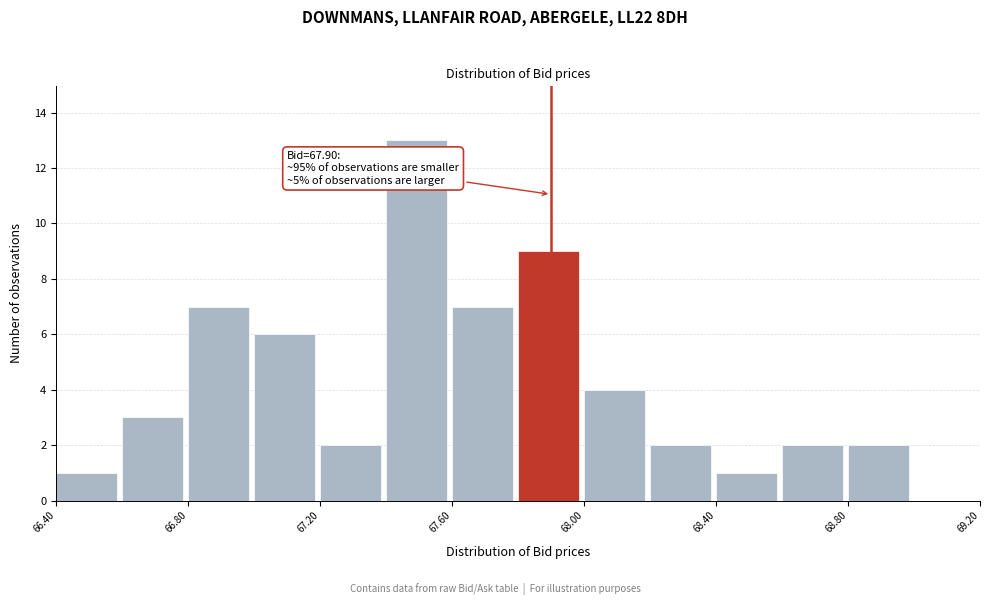

Which range on the x-axis has the tallest bar?

67.4 to 67.6